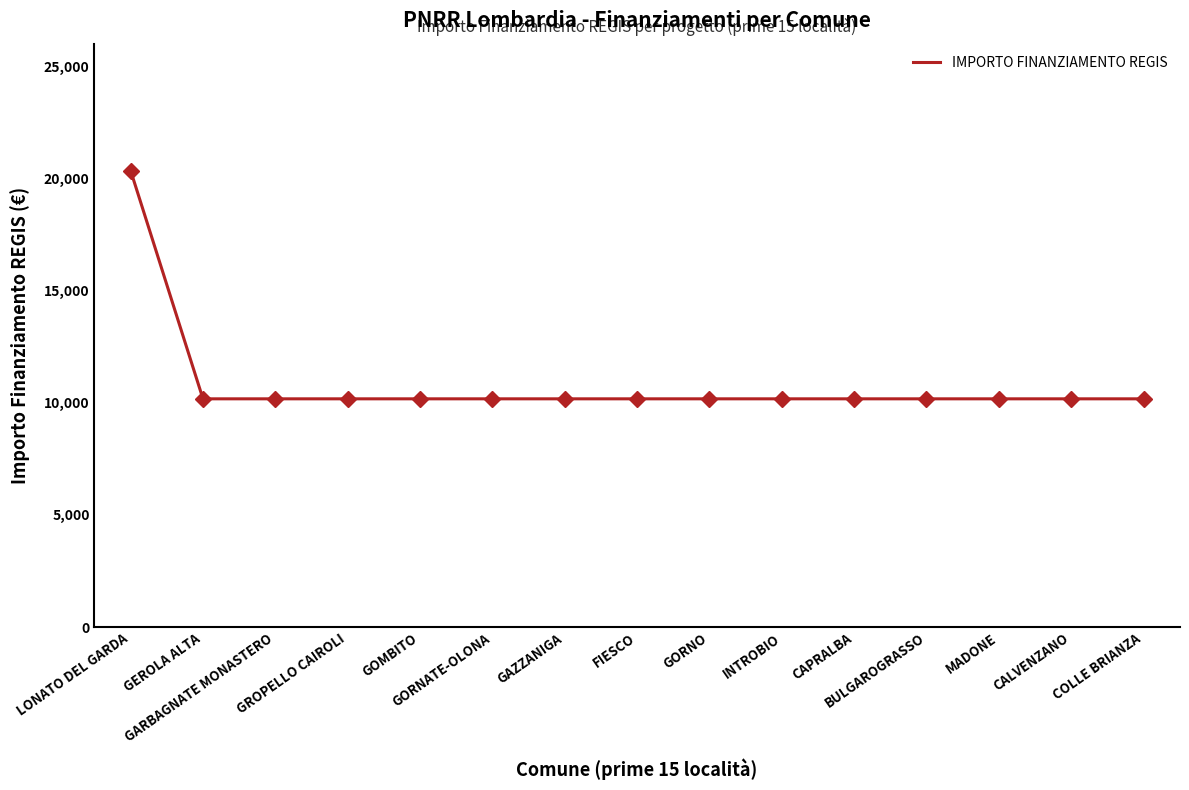

What is the difference between the maximum and minimum values?

10172